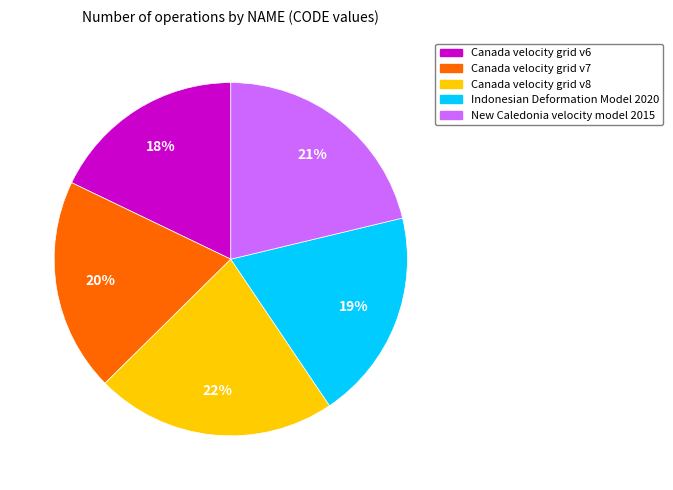

Count the number of slices in the pie.

5